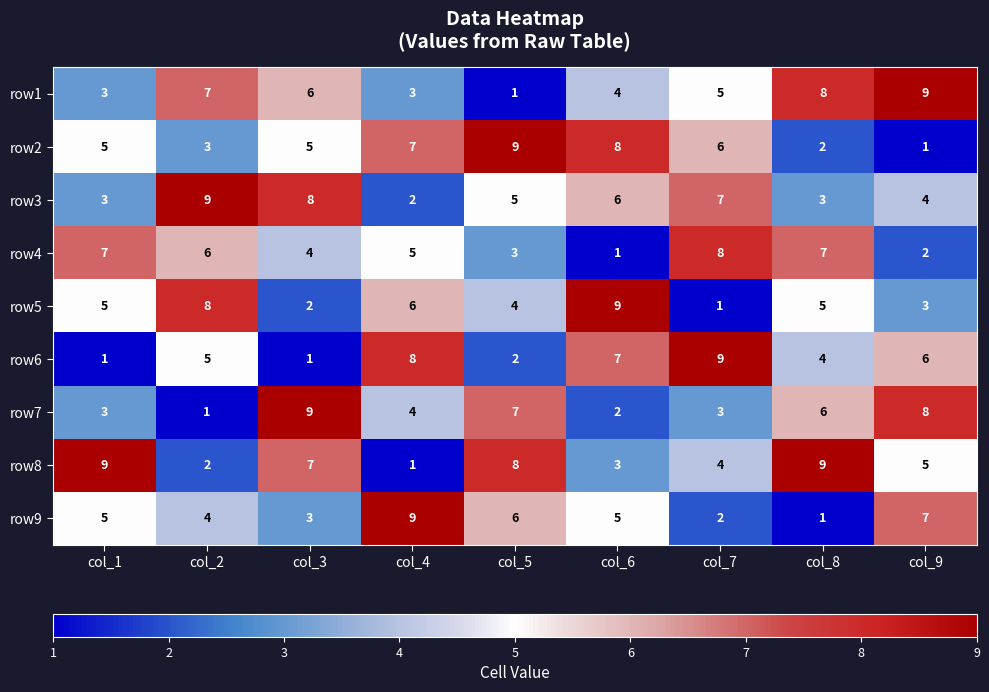

What is the spread (max minus min) of values at col_8?

8